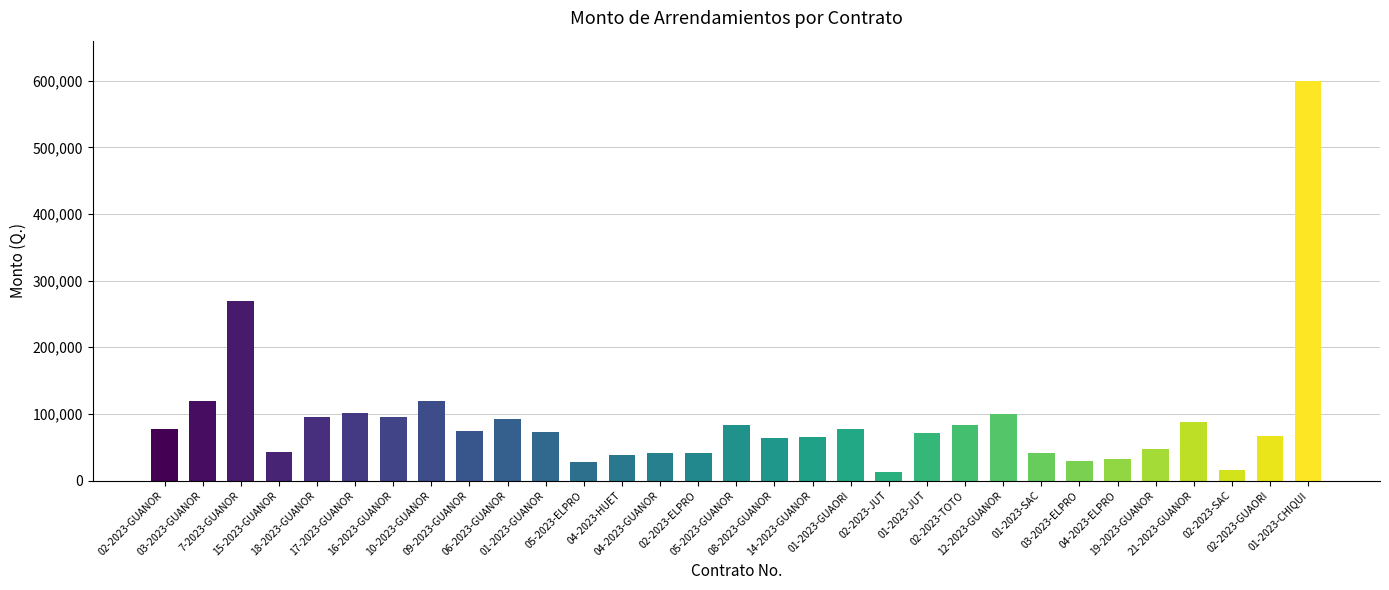

How many values are below 73200?

15